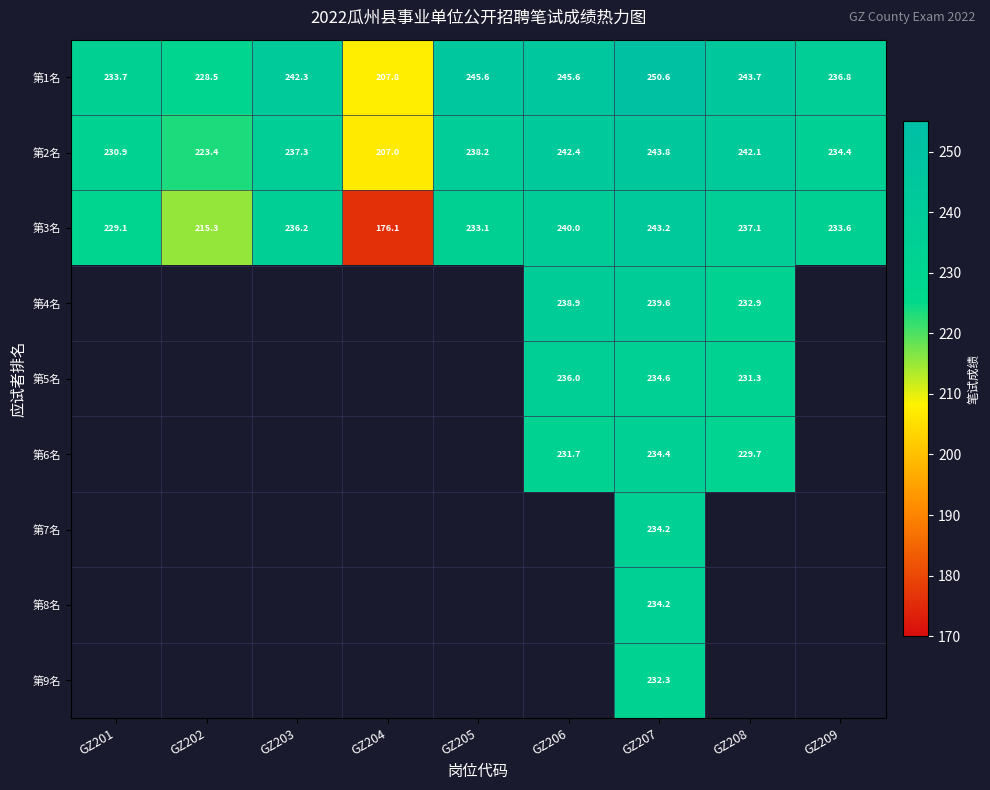

Which series has the largest total across all categories?

第1名